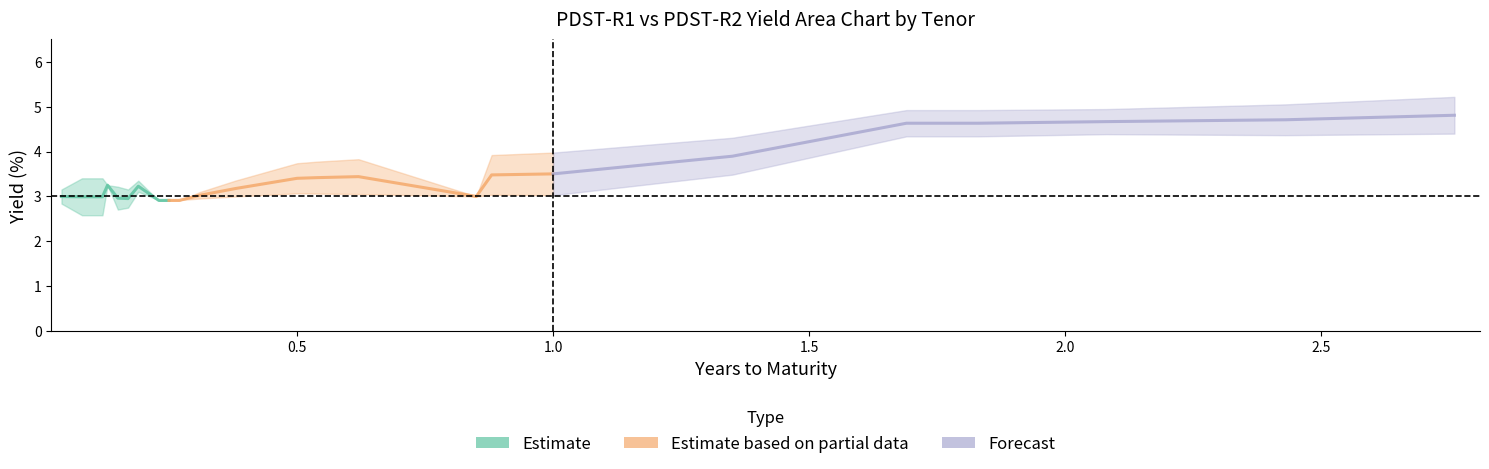

What is the lowest value of the pdst_r2 series?

2.6